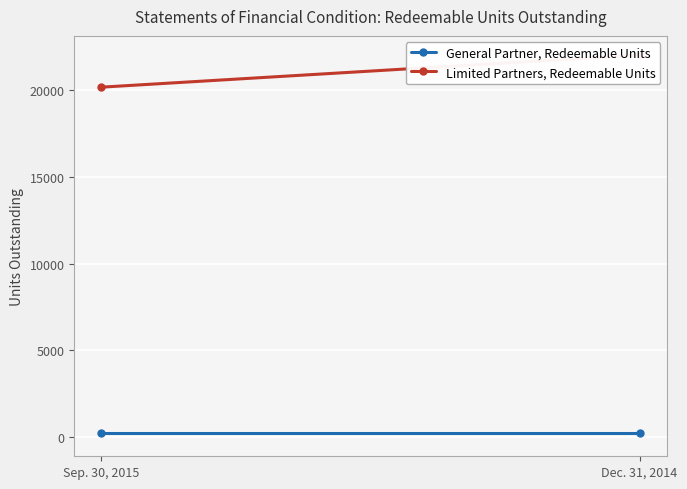

The value of Limited Partners, Redeemable Units at Dec. 31, 2014 is 30826.6. True or false?

False